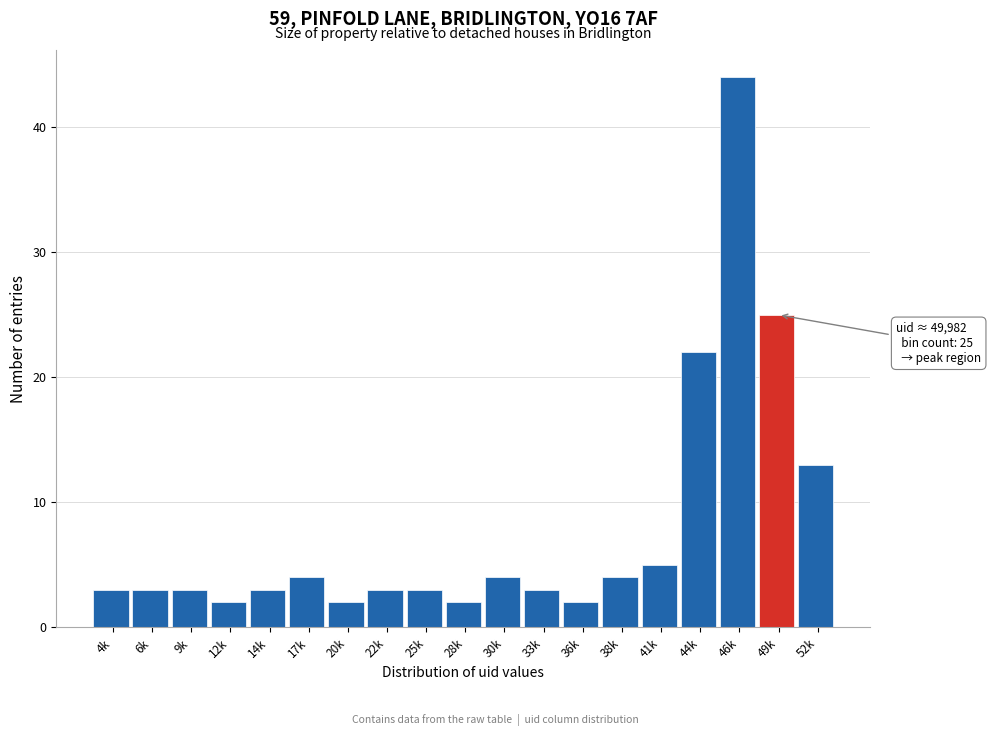

Reading left to right, transcribe all the data shown in this chart.

3	3	3	2	3	4	2	3	3	2	4	3	2	4	5	22	44	25	13